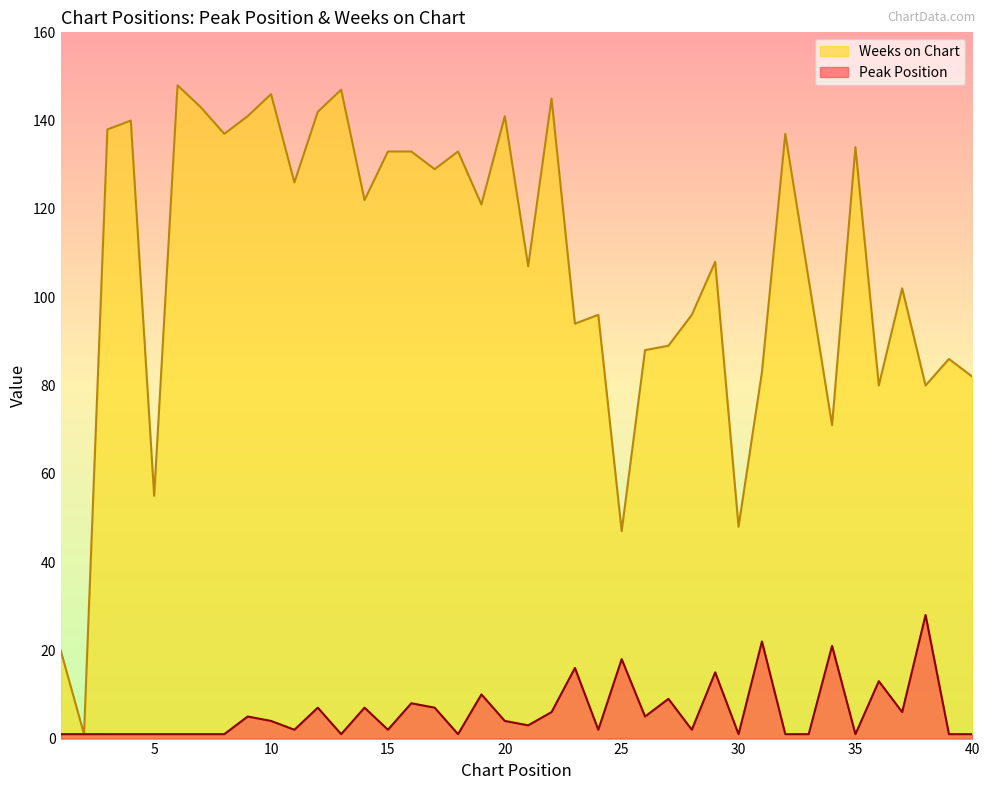

Reading left to right, transcribe all the data shown in this chart.

Peak Position: 1=1	2=1	3=1	4=1	5=1	6=1	7=1	8=1	9=5	10=4	11=2	12=7	13=1	14=7	15=2	16=8	17=7	18=1	19=10	20=4	21=3	22=6	23=16	24=2	25=18	26=5	27=9	28=2	29=15	30=1	31=22	32=1	33=1	34=21	35=1	36=13	37=6	38=28	39=1	40=1
Weeks on Chart: 1=20	2=1	3=138	4=140	5=55	6=148	7=143	8=137	9=141	10=146	11=126	12=142	13=147	14=122	15=133	16=133	17=129	18=133	19=121	20=141	21=107	22=145	23=94	24=96	25=47	26=88	27=89	28=96	29=108	30=48	31=83	32=137	33=104	34=71	35=134	36=80	37=102	38=80	39=86	40=82